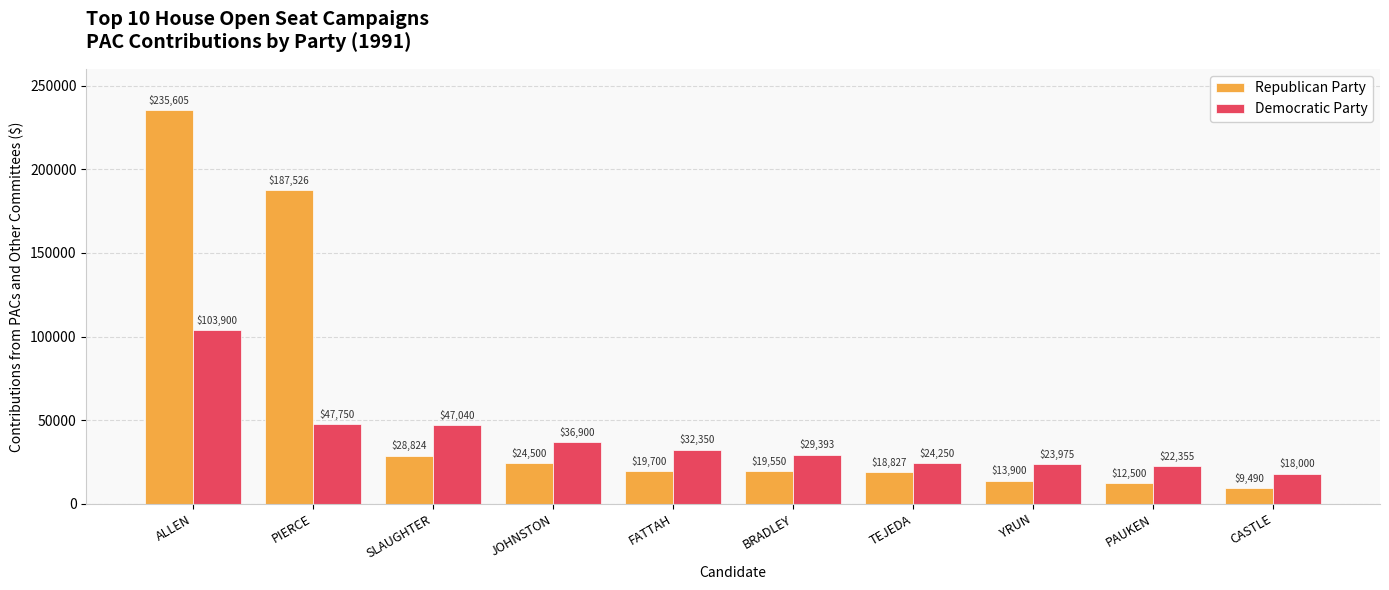

Is it true that Republican Party equals 19700 at FATTAH?

True